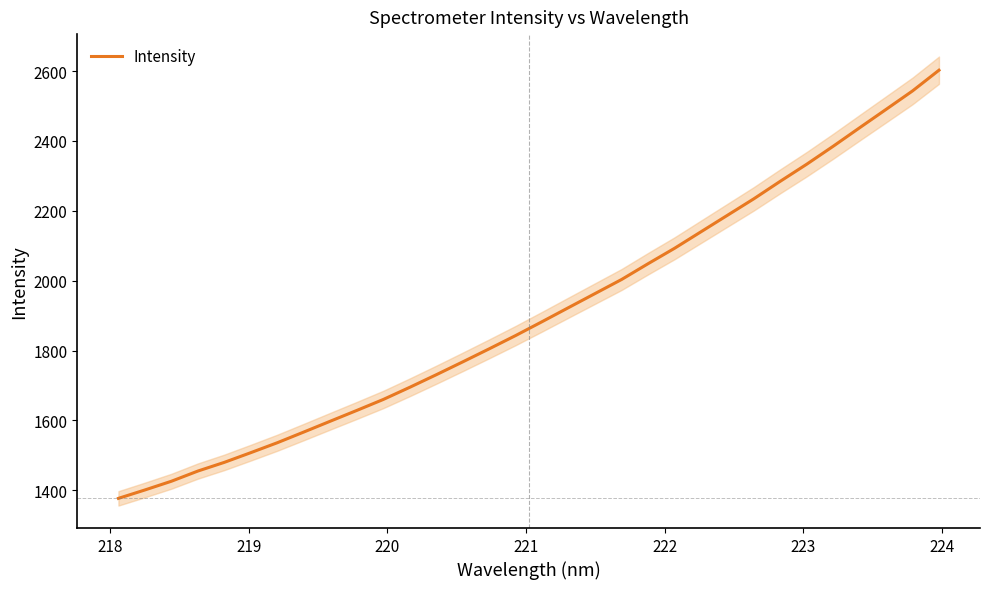

What is the sum of all values?

61036.3